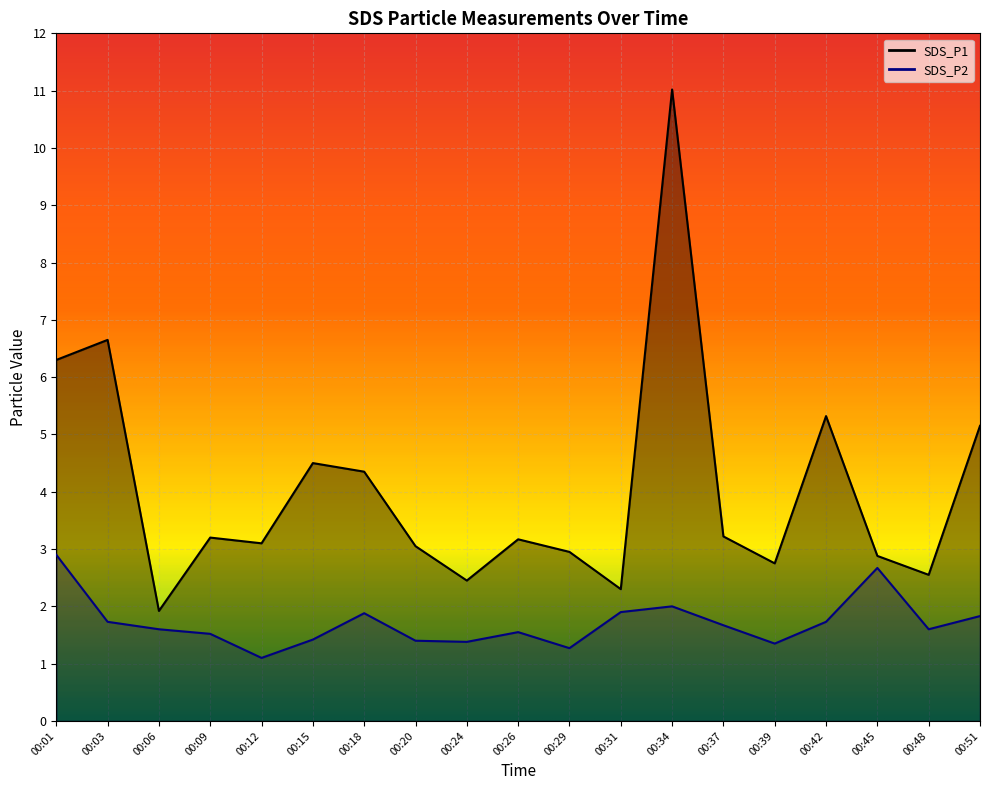

Which series has the largest range (max minus min)?

SDS_P1